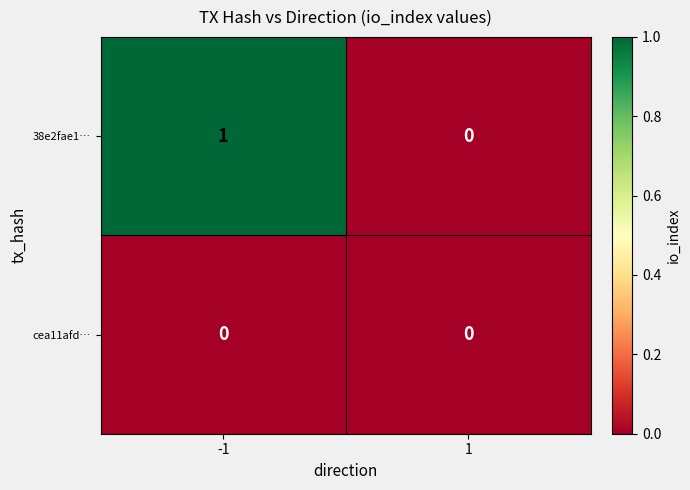

What is the maximum value shown in the chart?

1